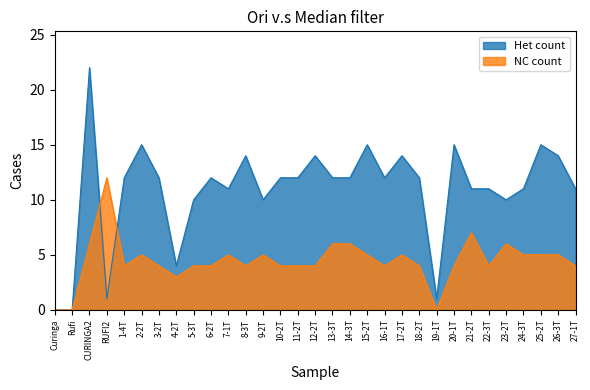

The value of Het count at 26-3T is 9. True or false?

False